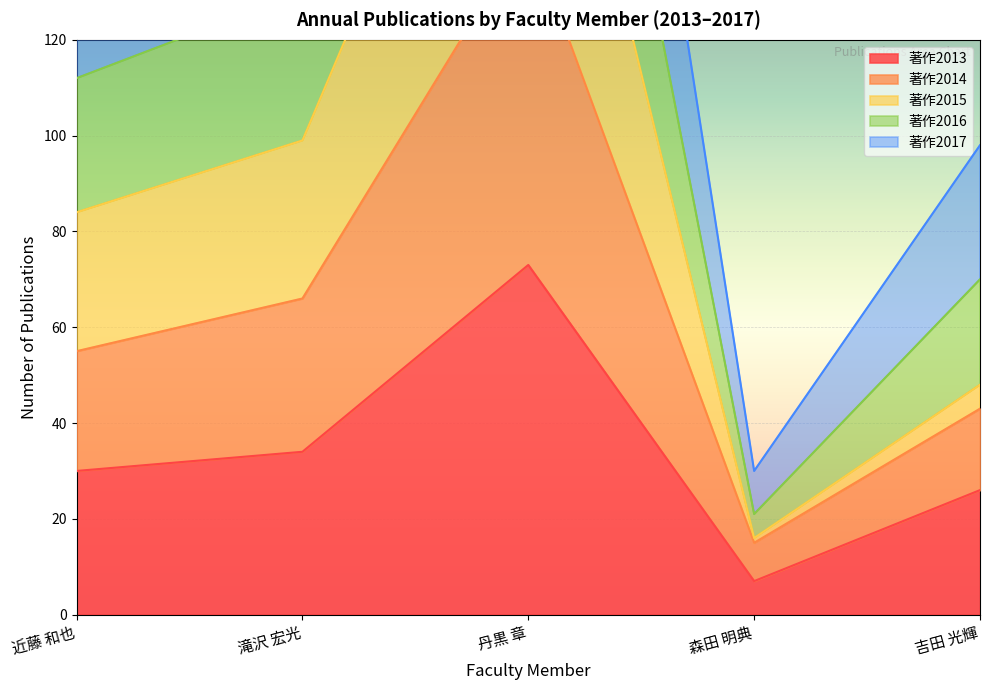

True or false: 著作2013 and 著作2016 cross at least once.

False